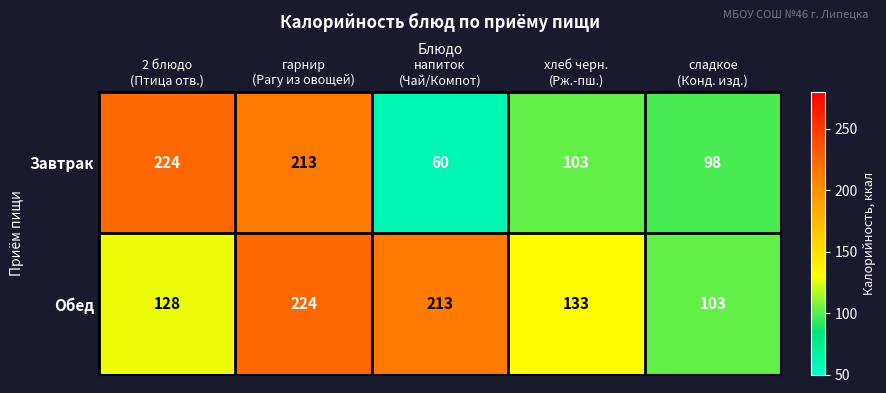

What is the greatest value displayed?

224